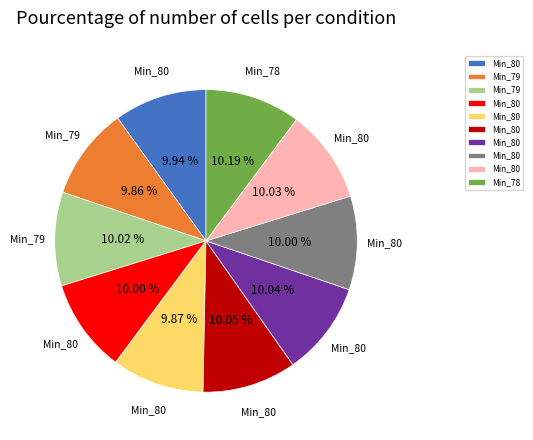

Is there any slice that represents more than half of the pie?

No